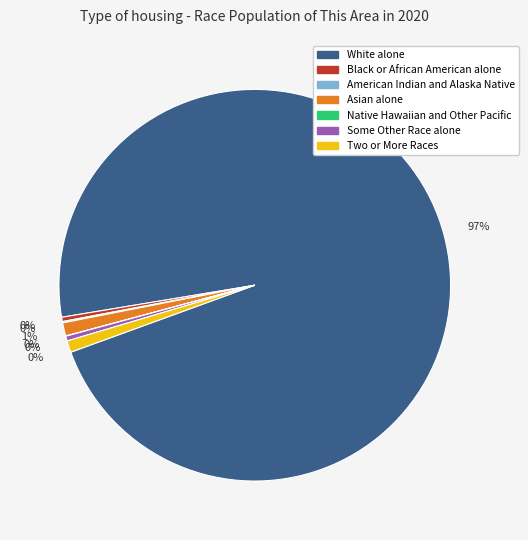

What percentage do Asian alone and Black or African American alone together represent?

1.4%